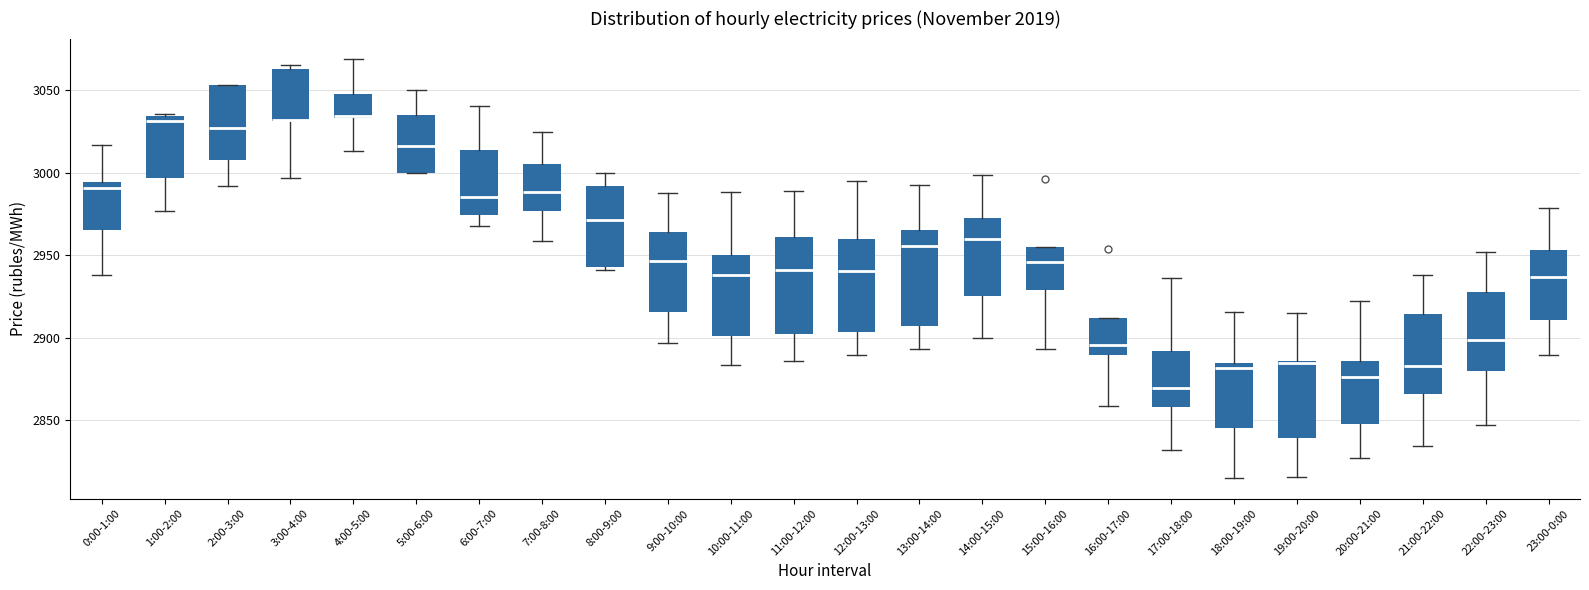

Reading left to right, read every box against the y-axis: the position of its median line, the range the box covers, and the ends of its whiskers. The values are not printed on the chart, so give them approximately, as read against the axis.

0:00-1:00: median 2990, box 2965 to 2995, whiskers 2940 to 3015
1:00-2:00: median 3030, box 2995 to 3035, whiskers 2975 to 3035
2:00-3:00: median 3025, box 3010 to 3055, whiskers 2990 to 3055
3:00-4:00: median 3030 (drawn on the box's lower edge), box 3030 to 3065, whiskers 2995 to 3065 (just above the box's upper edge)
4:00-5:00: median 3035, box 3035 to 3050, whiskers 3015 to 3070
5:00-6:00: median 3015, box 3000 to 3035, whiskers 3000 to 3050
6:00-7:00: median 2985, box 2975 to 3015, whiskers 2970 to 3040
7:00-8:00: median 2990, box 2975 to 3005, whiskers 2960 to 3025
8:00-9:00: median 2970, box 2945 to 2990, whiskers 2940 to 3000
9:00-10:00: median 2945, box 2915 to 2965, whiskers 2895 to 2985
10:00-11:00: median 2940, box 2900 to 2950, whiskers 2885 to 2990
11:00-12:00: median 2940, box 2900 to 2960, whiskers 2885 to 2990
12:00-13:00: median 2940, box 2905 to 2960, whiskers 2890 to 2995
13:00-14:00: median 2955, box 2905 to 2965, whiskers 2895 to 2990
14:00-15:00: median 2960, box 2925 to 2975, whiskers 2900 to 3000
15:00-16:00: median 2945, box 2930 to 2955, whiskers 2895 to 2955
16:00-17:00: median 2895, box 2890 to 2910, whiskers 2860 to 2910
17:00-18:00: median 2870, box 2860 to 2890, whiskers 2830 to 2935
18:00-19:00: median 2880, box 2845 to 2885, whiskers 2815 to 2915
19:00-20:00: median 2885 (drawn on the box's upper edge), box 2840 to 2885, whiskers 2815 to 2915
20:00-21:00: median 2875, box 2850 to 2885, whiskers 2825 to 2920
21:00-22:00: median 2885, box 2865 to 2915, whiskers 2835 to 2940
22:00-23:00: median 2900, box 2880 to 2925, whiskers 2845 to 2950
23:00-0:00: median 2935, box 2910 to 2955, whiskers 2890 to 2980